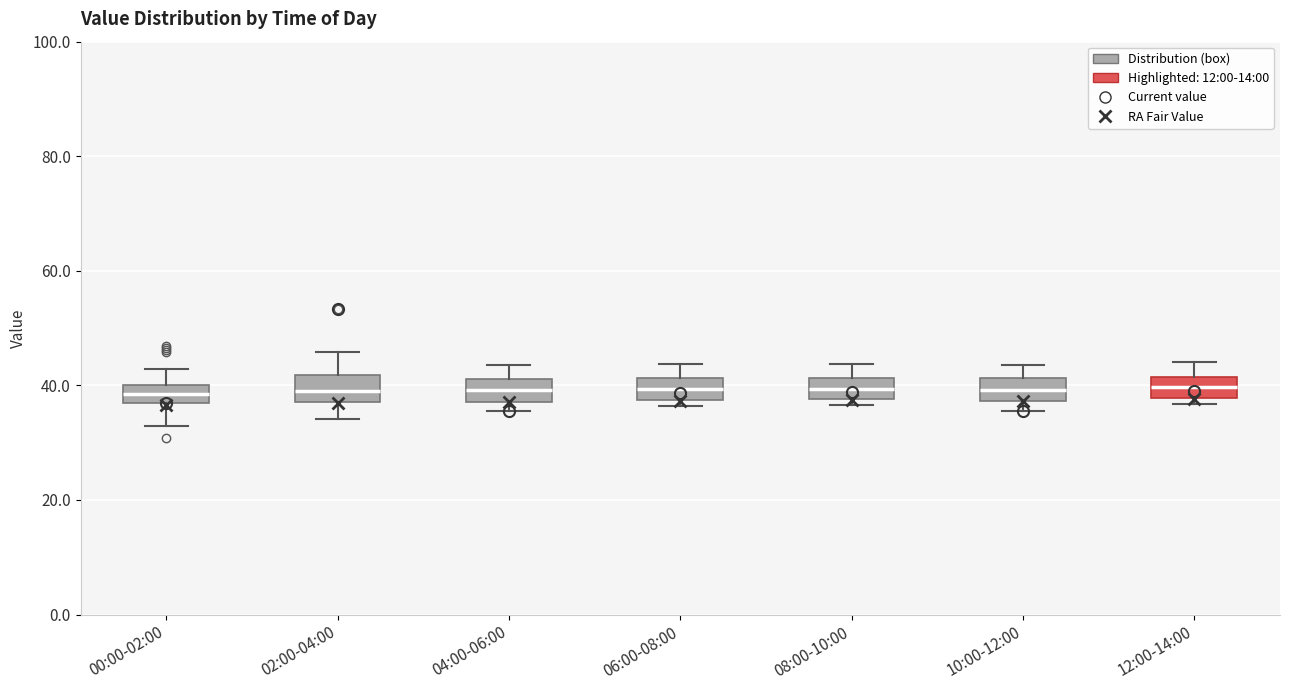

Reading left to right, read every box against the y-axis: the position of its median line, the range the box covers, and the ends of its whiskers. The values are not printed on the chart, so give them approximately, as read against the axis.

00:00-02:00: median 38, box 36 to 40, whiskers 34 to 42
02:00-04:00: median 40, box 38 to 42, whiskers 34 to 46
04:00-06:00: median 40, box 38 to 42, whiskers 36 to 44
06:00-08:00: median 40, box 38 to 42, whiskers 36 to 44
08:00-10:00: median 40, box 38 to 42, whiskers 36 to 44
10:00-12:00: median 40, box 38 to 42, whiskers 36 to 44
12:00-14:00: median 40, box 38 to 42, whiskers 36 to 44